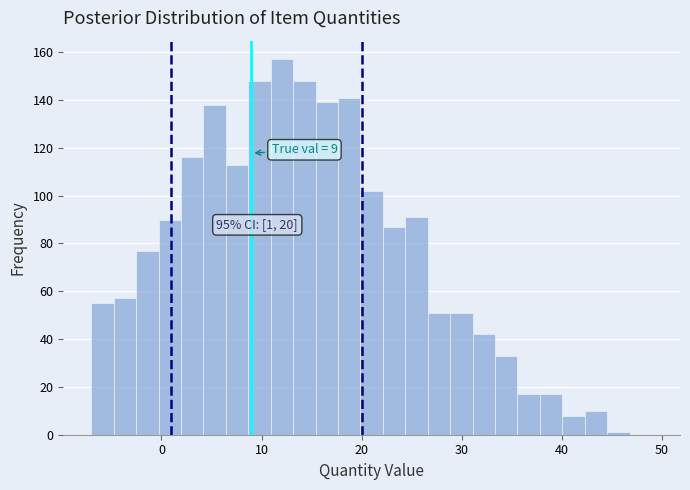

Around what value on the x-axis is the tallest bar? Give the approximate position of its centre, as read against the axis.

12